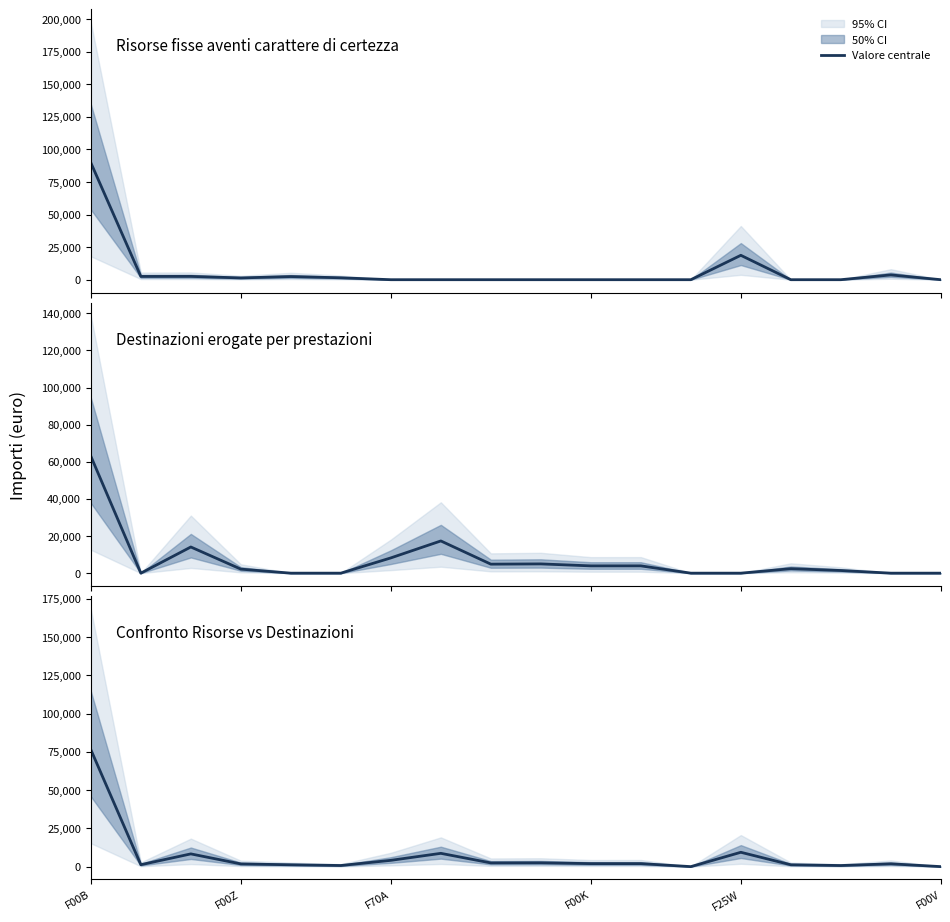

How many interior local peaks (higher than both neighbors) does the data have?

6